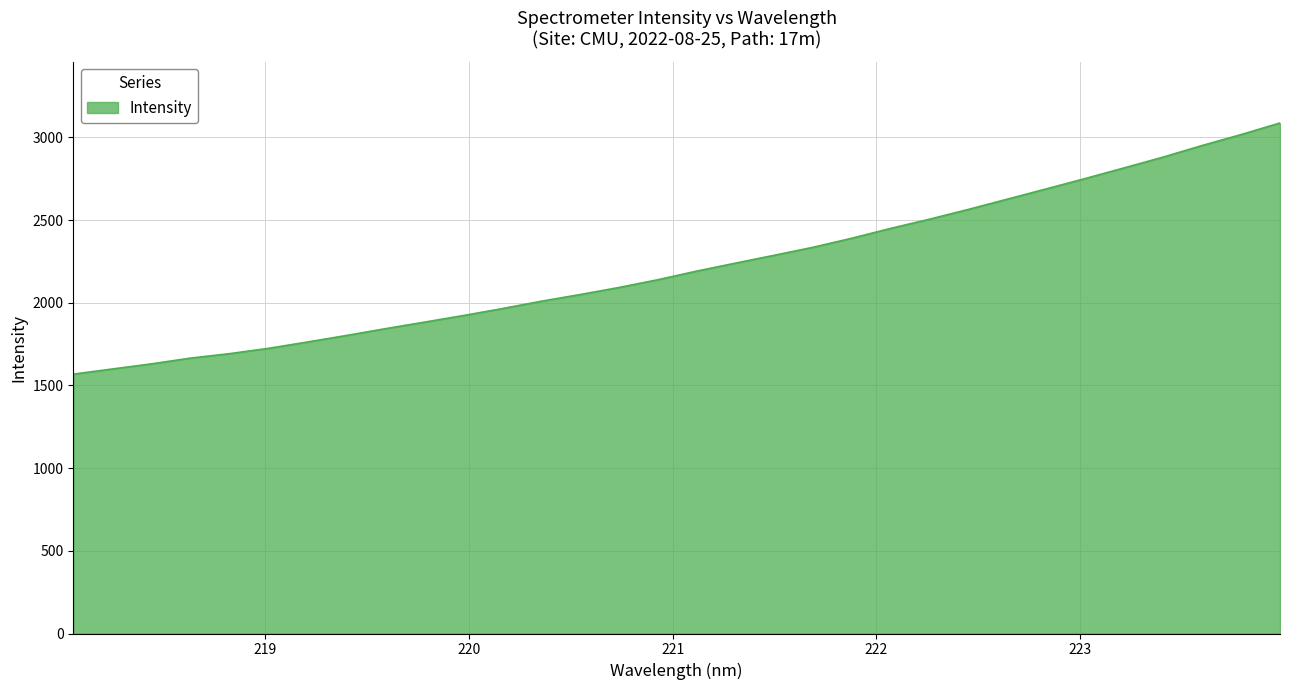

What is the difference between the maximum and minimum values?

1519.0